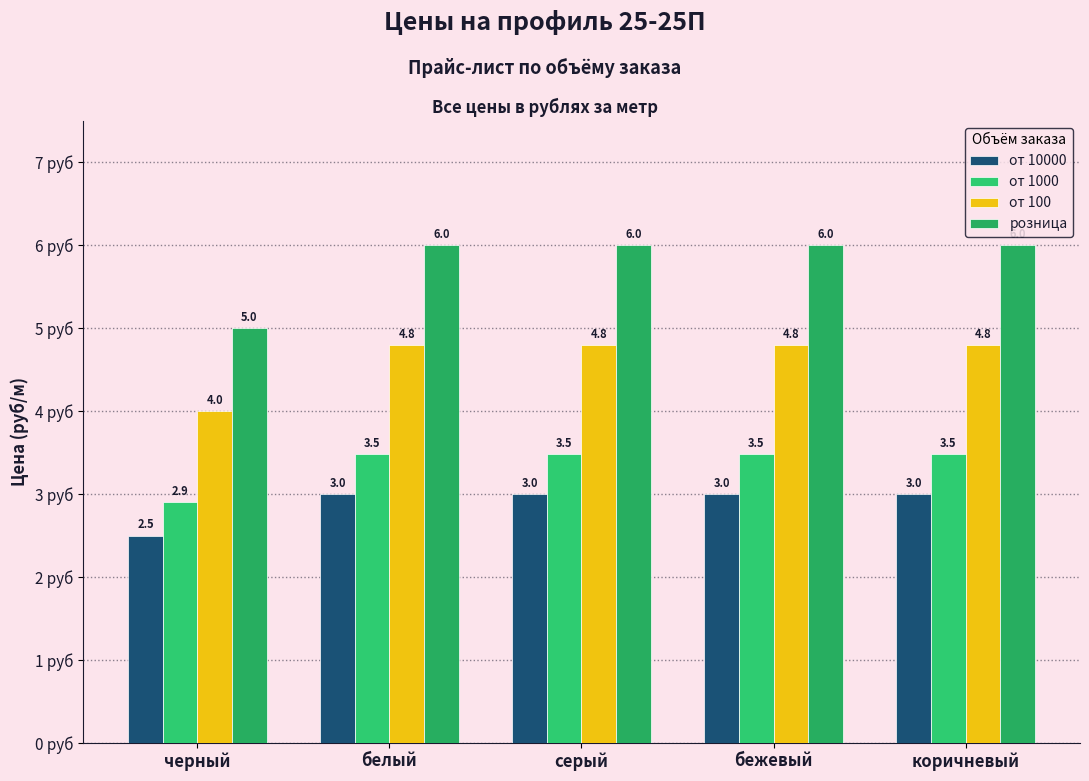

What is the total value across all series at белый?

17.3